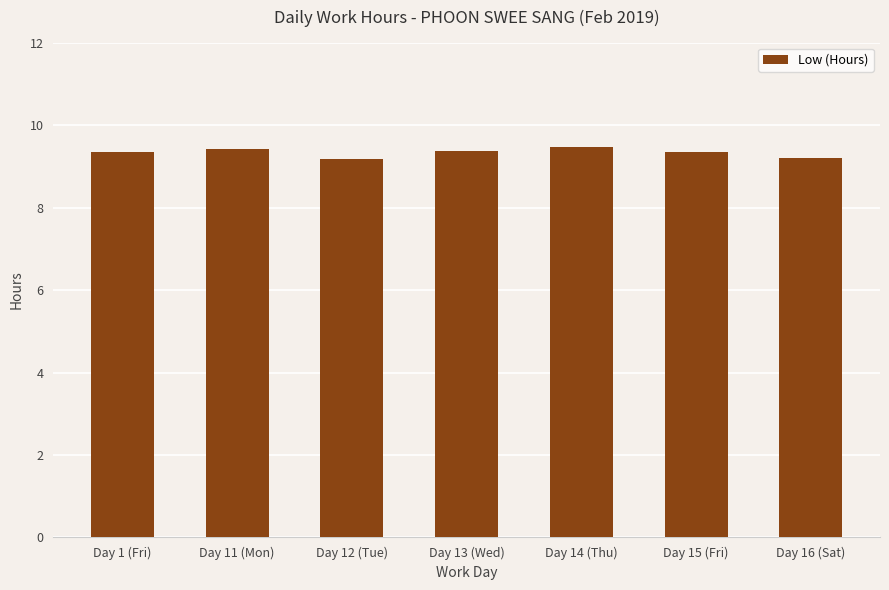

What is the value of the 6th bar from the left?

9.3